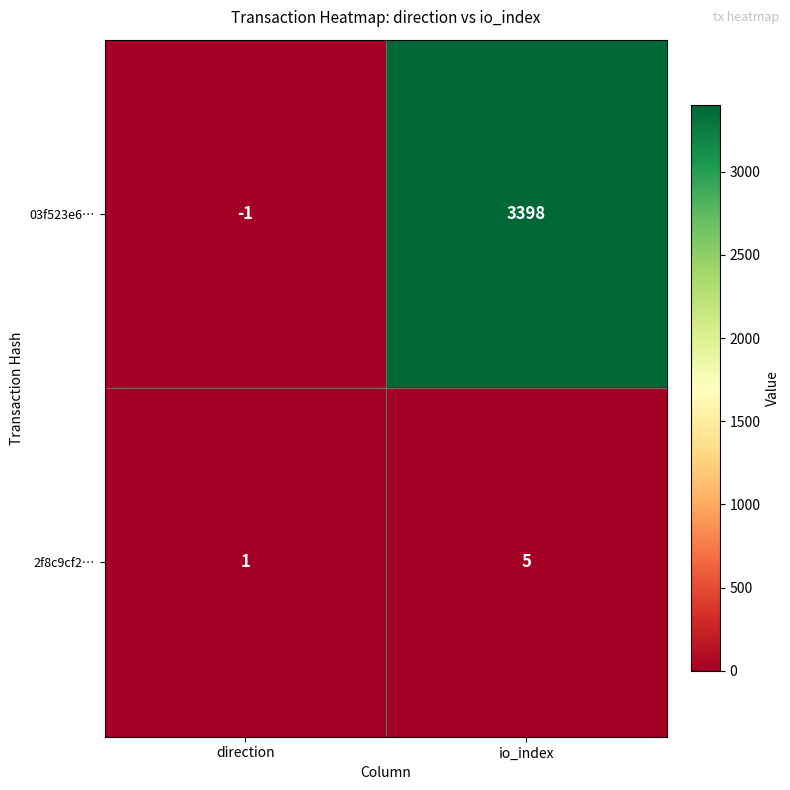

How many series are shown in this chart?

2